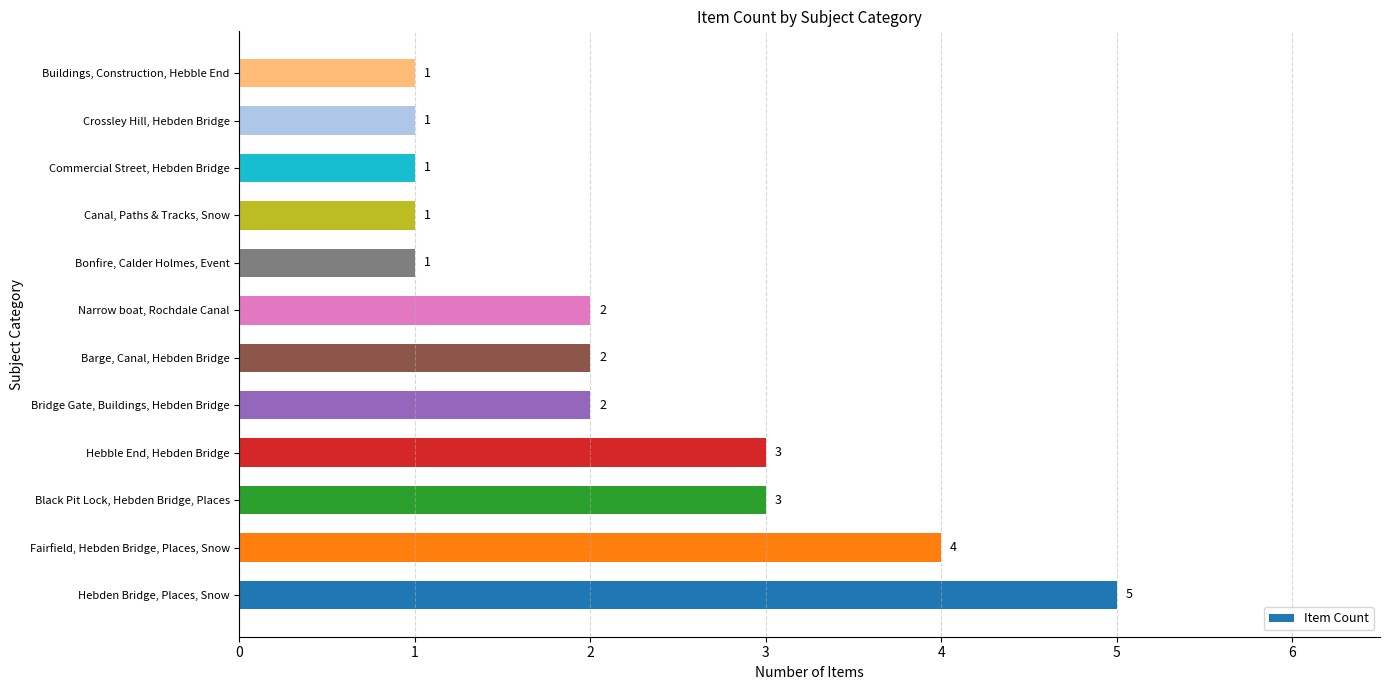

True or false: the data shows 1 at Canal, Paths & Tracks, Snow.

True